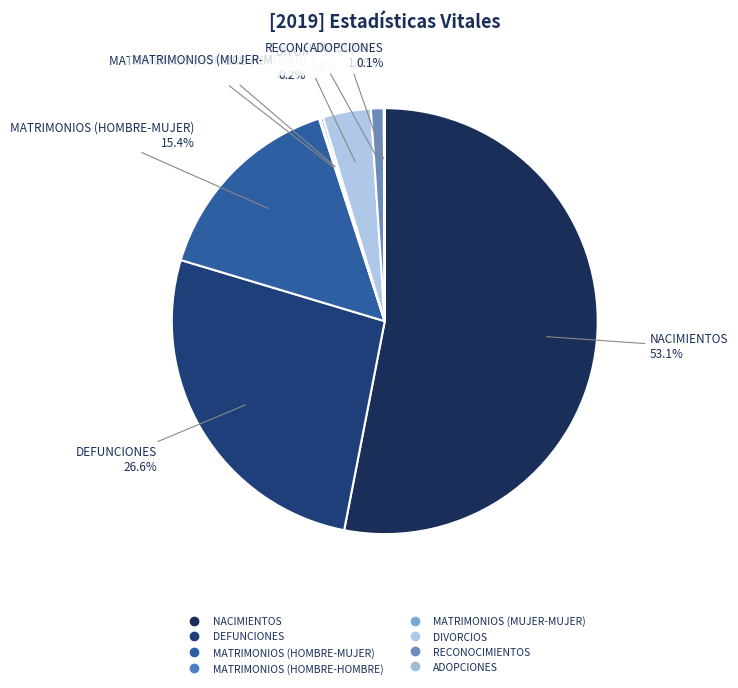

To the nearest percent, what percentage of the pie is DEFUNCIONES?

27%